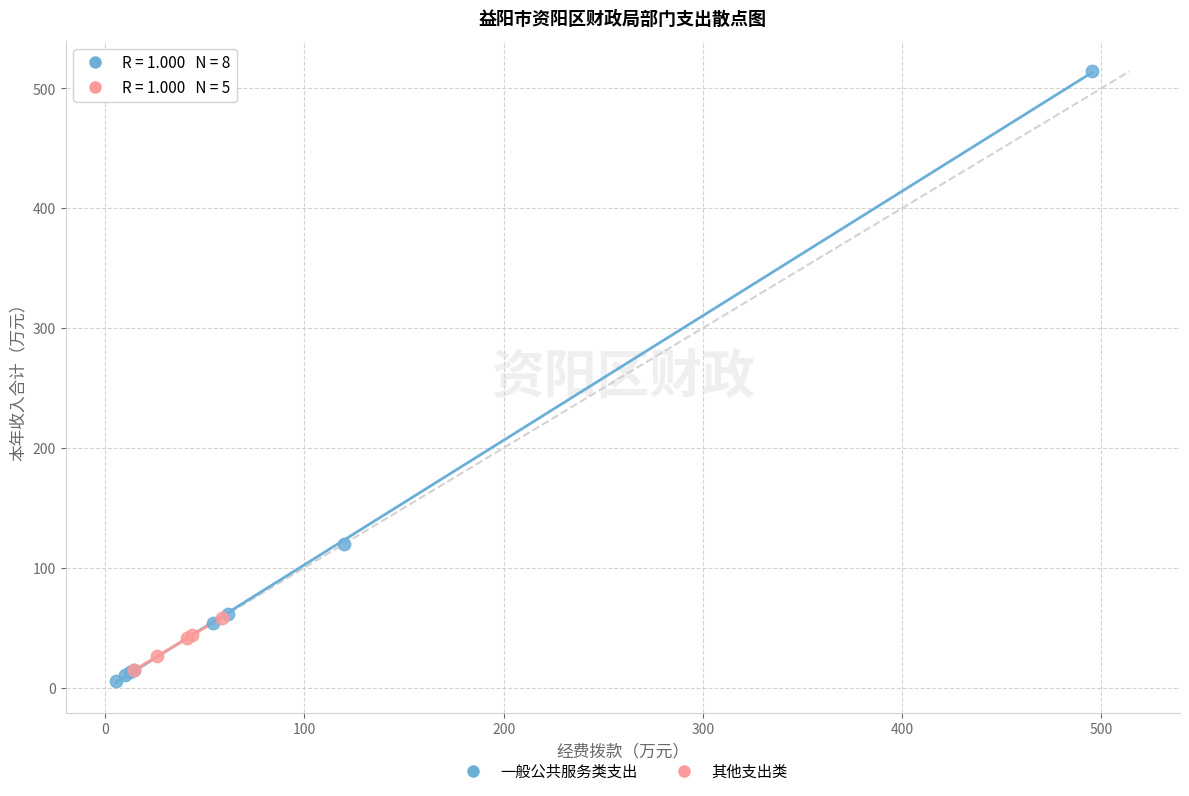

Which series reaches the maximum Y coordinate?

一般公共服务类支出